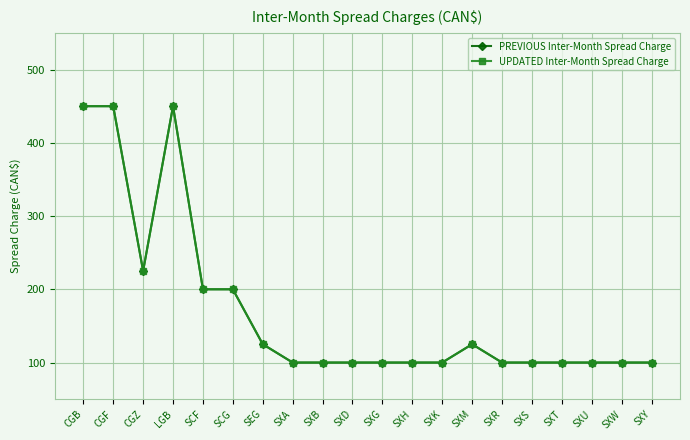

How many interior local peaks does the PREVIOUS Inter-Month Spread Charge series have?

2